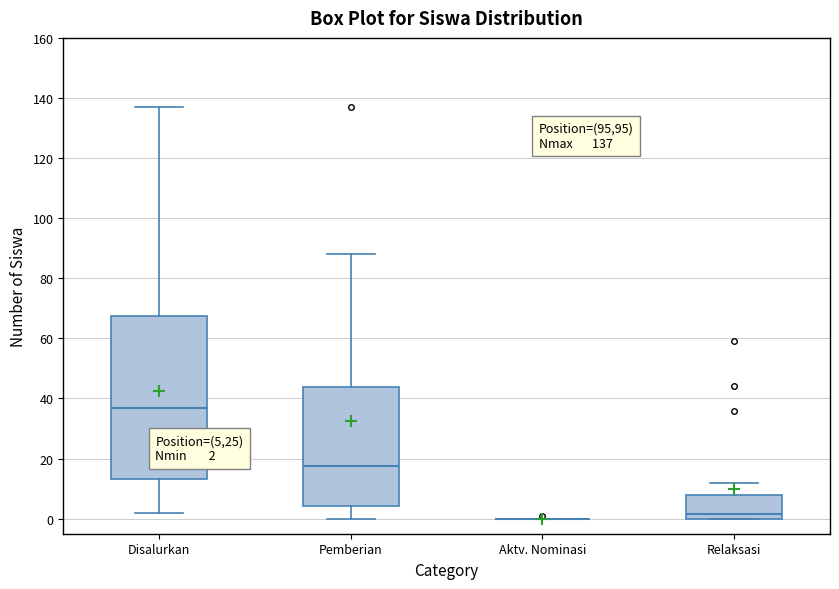

Which box is the tallest, from its lower edge to its upper edge?

Disalurkan